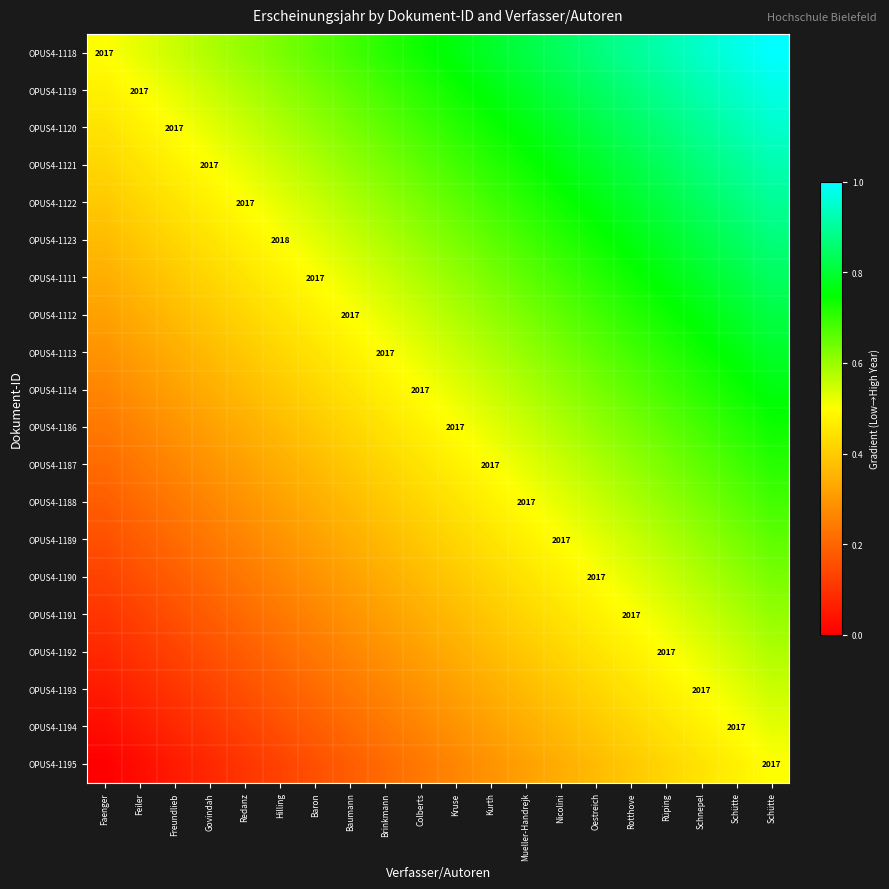

What is the approximate value of OPUS4-1113 at Rotthove?

0.7